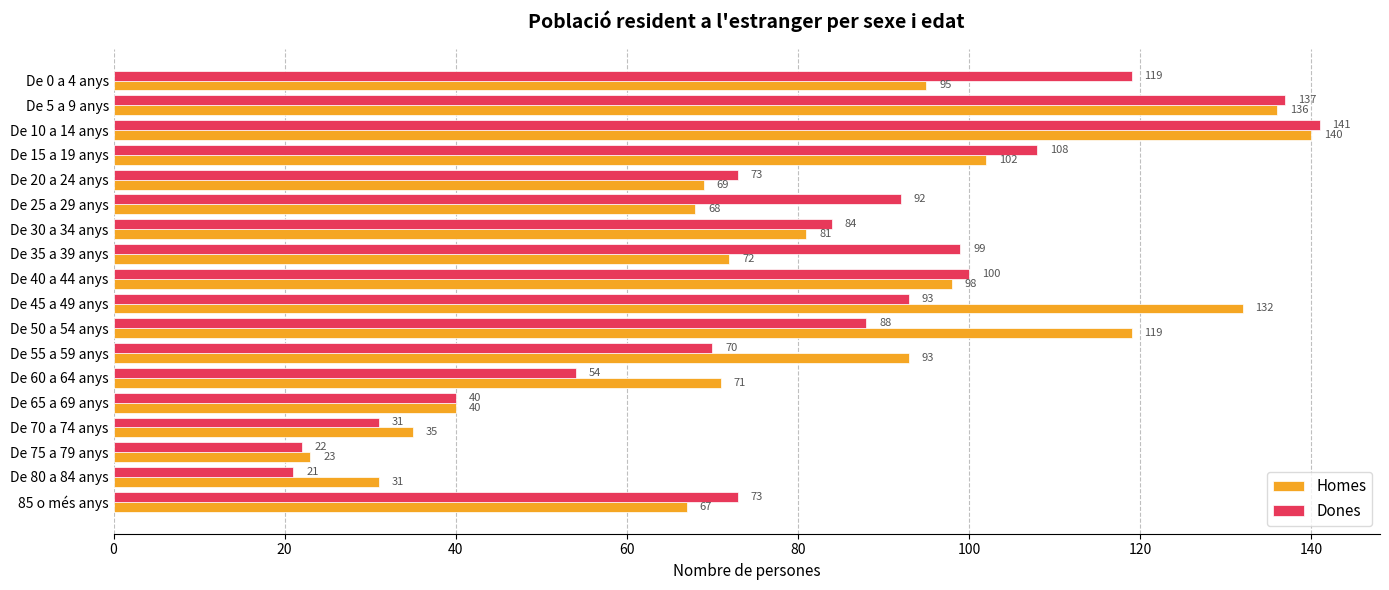

How many distinct data groups are displayed?

2